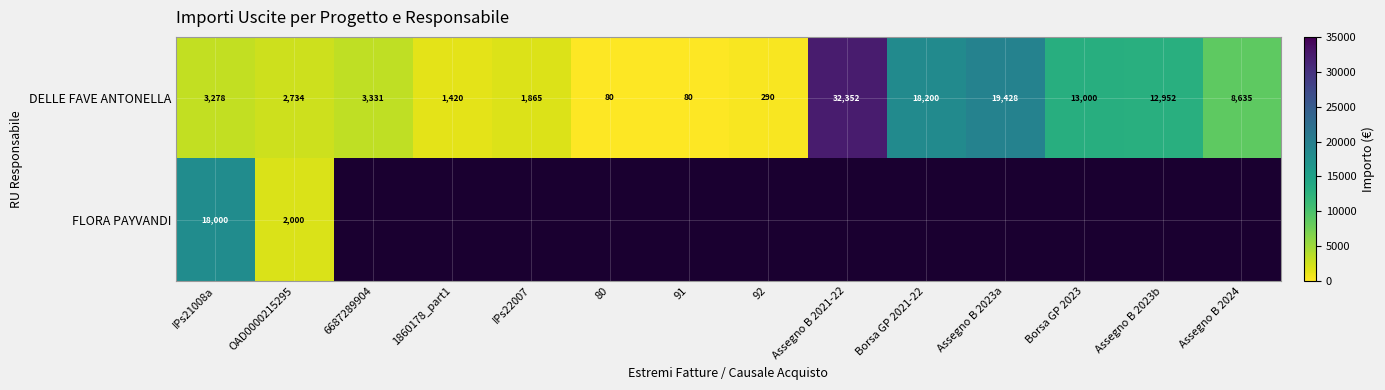

True or false: DELLE FAVE ANTONELLA has a value of 2483.3 at IPs22007.

False